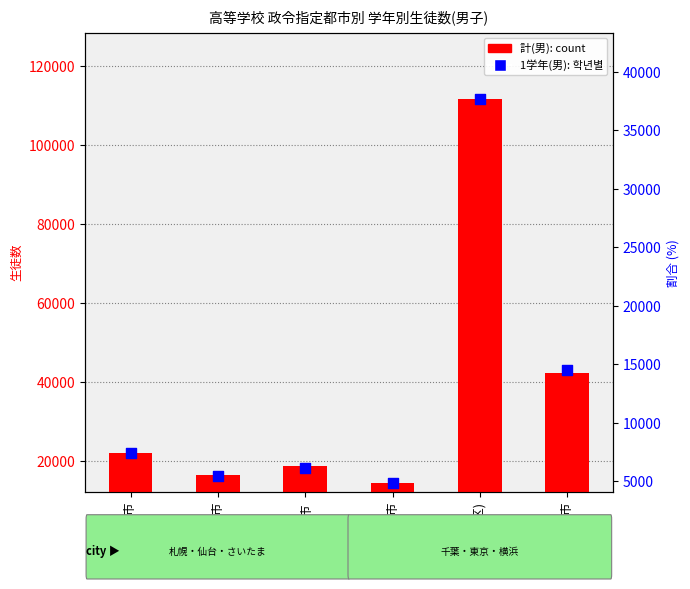

At which category is the sum across all series the highest?

東京(23区)